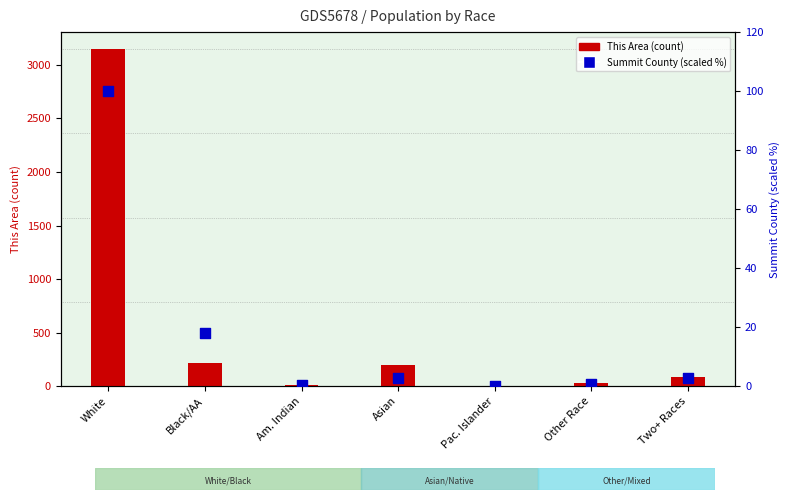

Is the value of Summit County (scaled %) at Am. Indian greater than the value of This Area (count) at Asian?

No